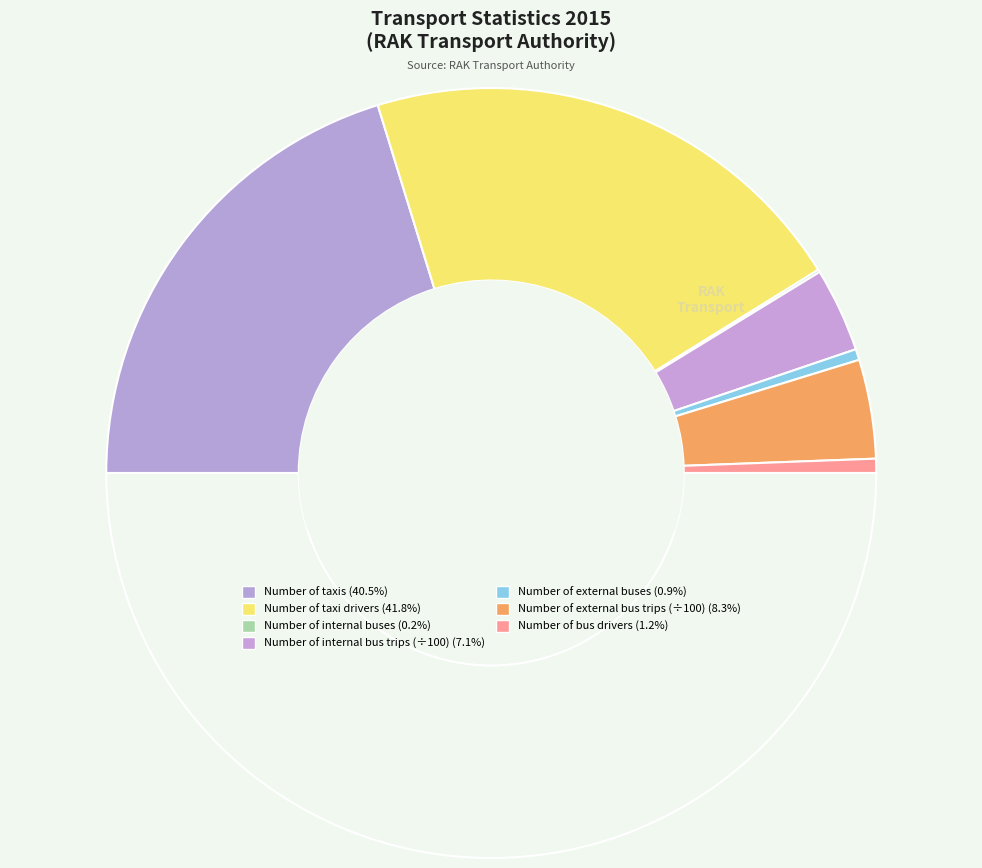

Is there a majority slice in this chart?

Yes